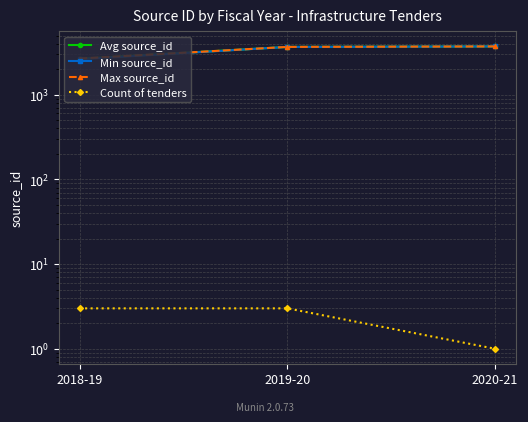

Reading right to left, transcribe all the data shown in this chart.

Avg source_id: 2020-21=3717.0	2019-20=3667.3	2018-19=2656.0
Min source_id: 2020-21=3717.0	2019-20=3666.0	2018-19=2625.0
Max source_id: 2020-21=3717.0	2019-20=3669.0	2018-19=2672.0
Count of tenders: 2020-21=1.0	2019-20=3.0	2018-19=3.0